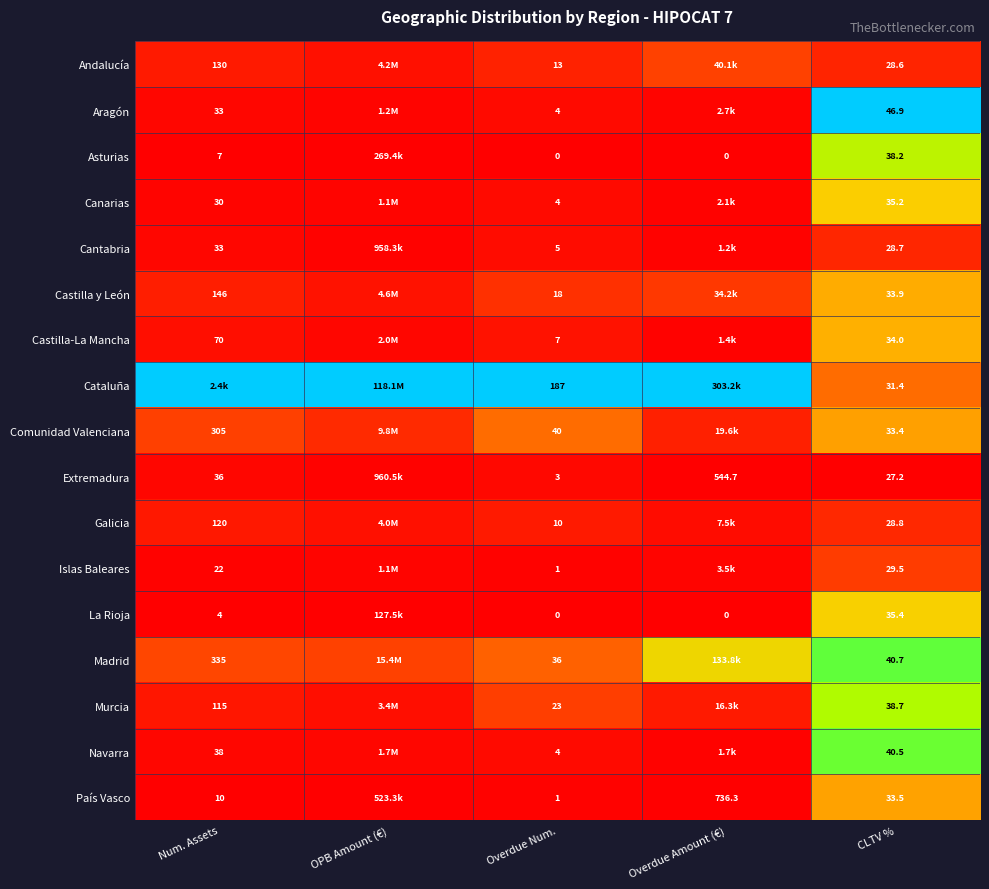

True or false: Extremadura has a value of 0.0 at Num. Assets.

False